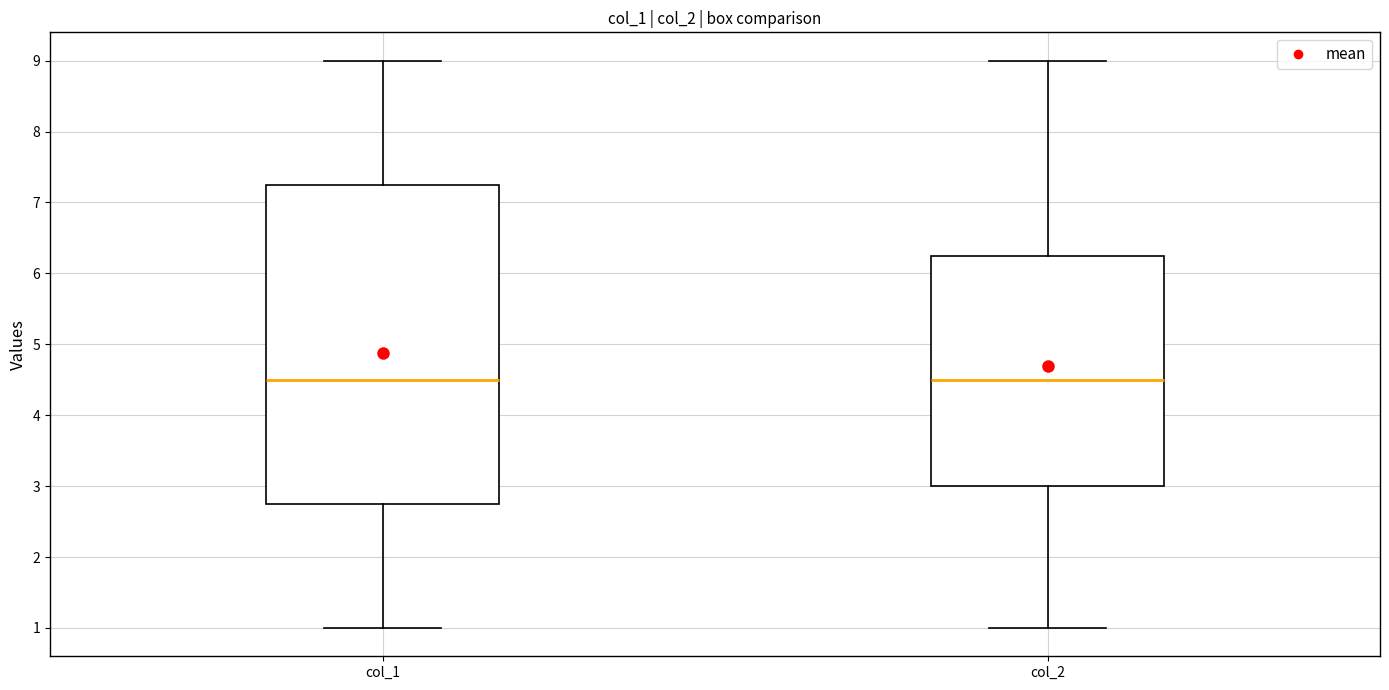

Reading left to right, read every box against the y-axis: the position of its median line, the range the box covers, and the ends of its whiskers. The values are not printed on the chart, so give them approximately, as read against the axis.

col_1: median 4.5, box 2.8 to 7.3, whiskers 1.0 to 9.0
col_2: median 4.5, box 3.0 to 6.3, whiskers 1.0 to 9.0